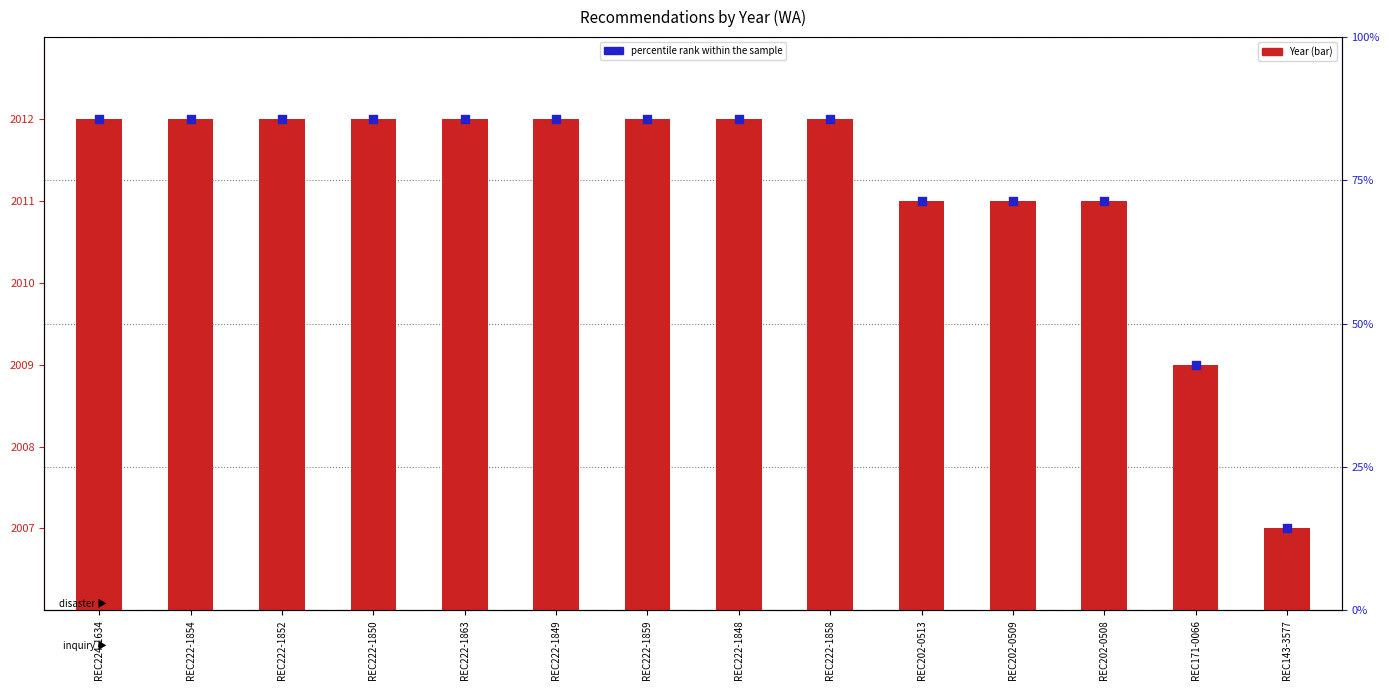

What are all the series names shown in the legend?

Year, percentile rank within the sample